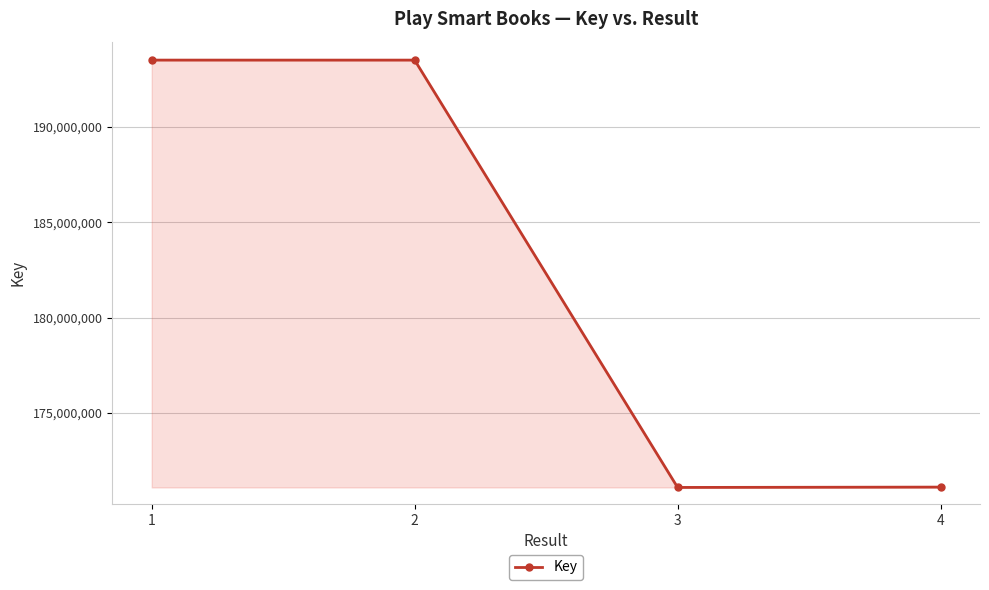

What is the ratio of the value at 2 to the value at 3?

1.1